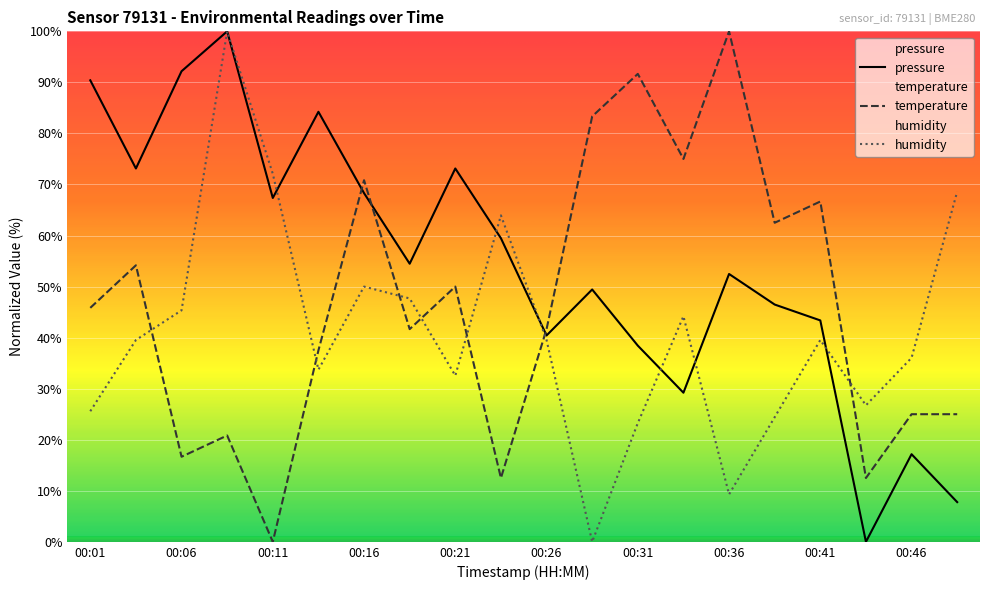

What is the difference between the highest and lowest values at 00:06?

75.5